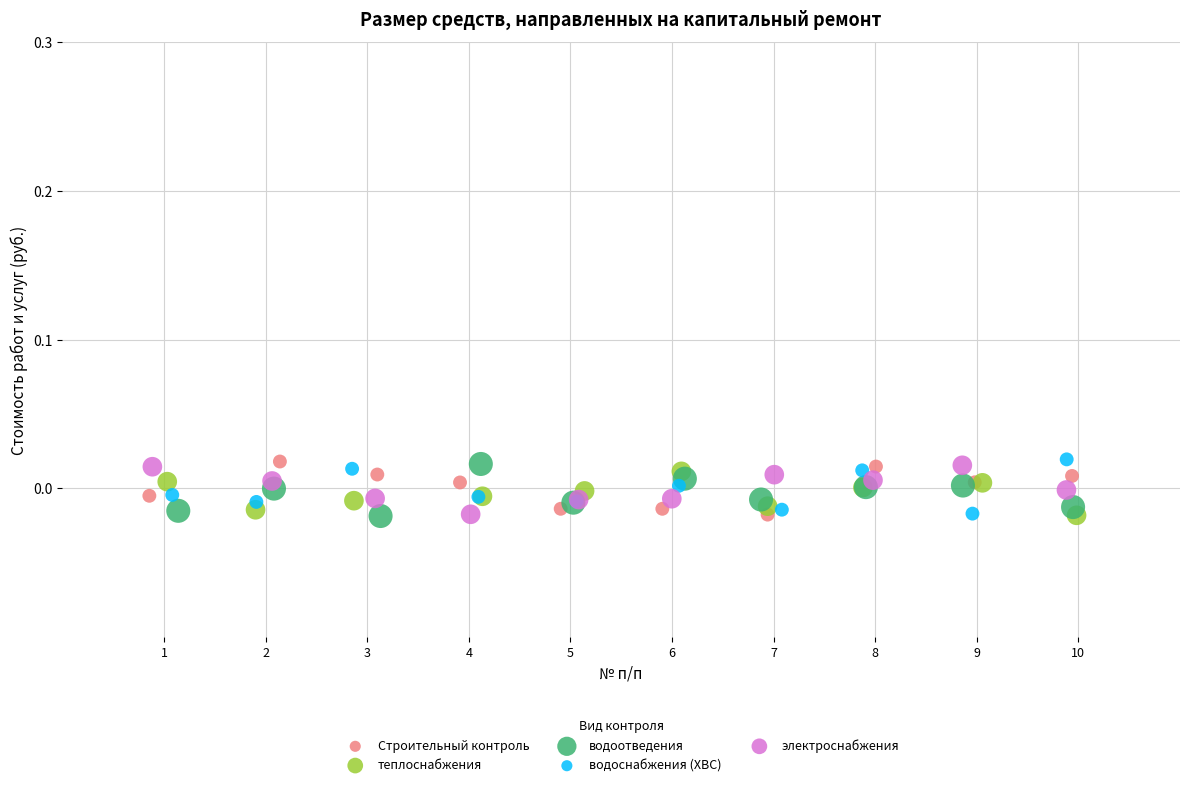

What are all the series names shown in the legend?

Строительный контроль, теплоснабжения, водоотведения, водоснабжения (ХВС), электроснабжения